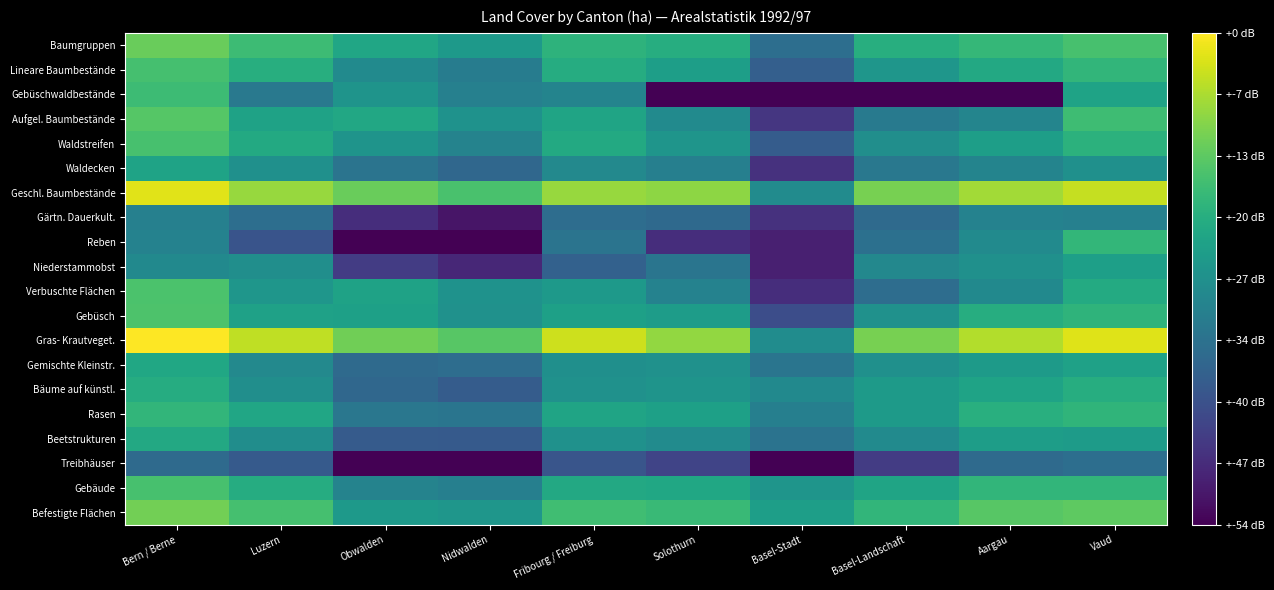

Which has a higher value, Bern / Berne or Aargau?

Bern / Berne